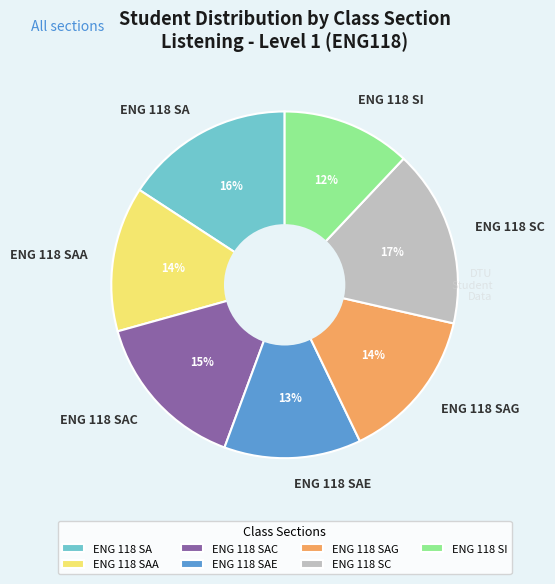

What percentage is the ENG 118 SA slice, to the nearest percent?

16%